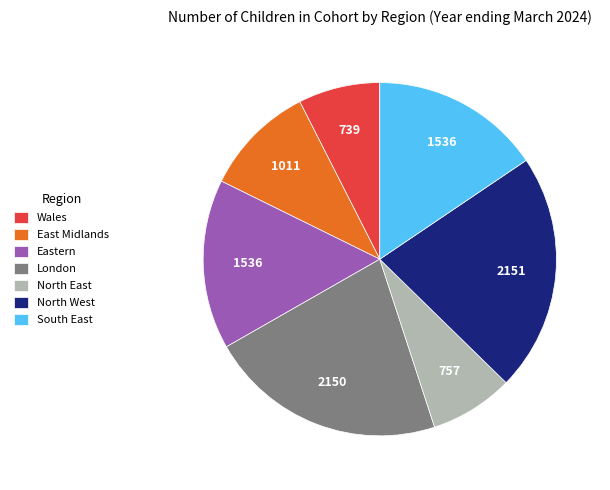

The North East slice represents 1% of the pie. True or false?

False